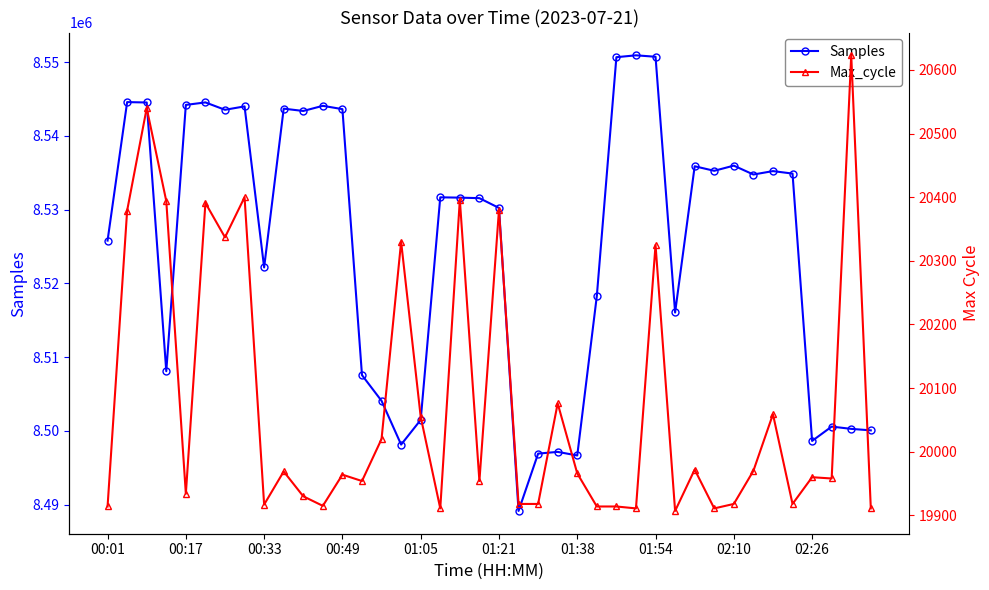

What is the highest value of the Samples series?

8550940